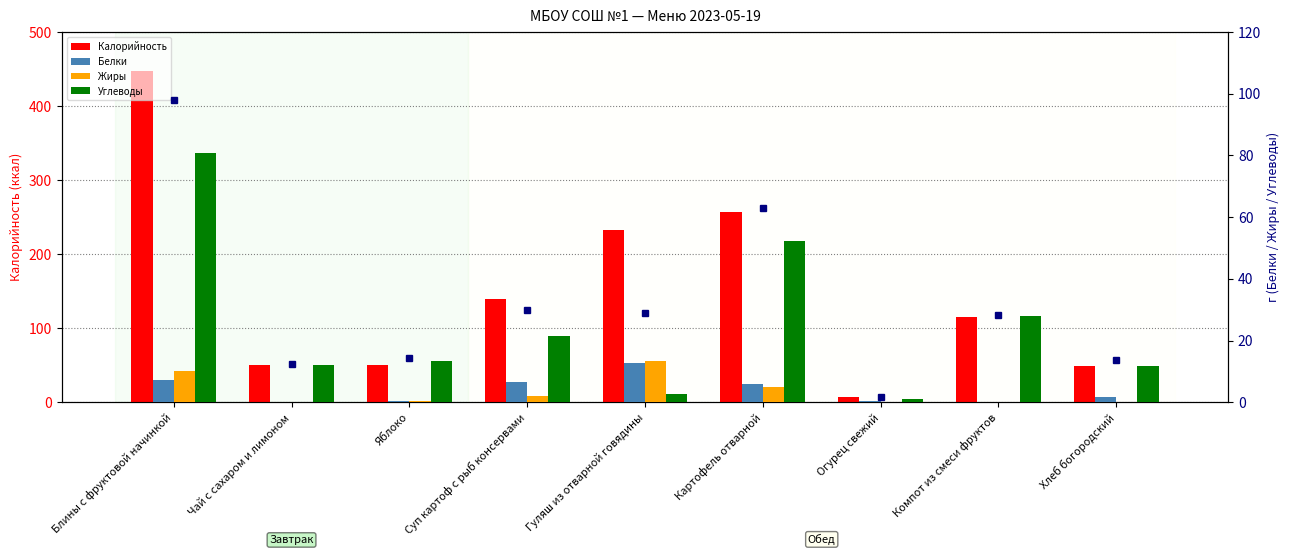

At which category is the sum across all series the highest?

Блины с фруктовой начинкой